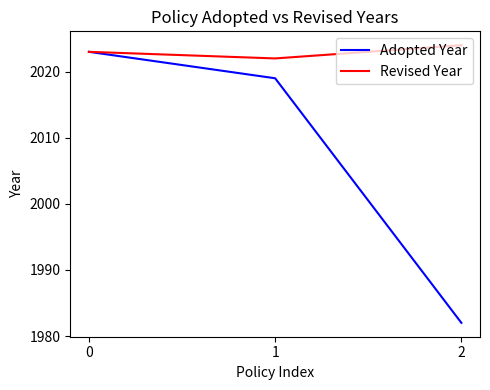

How many lines are shown in the chart?

2